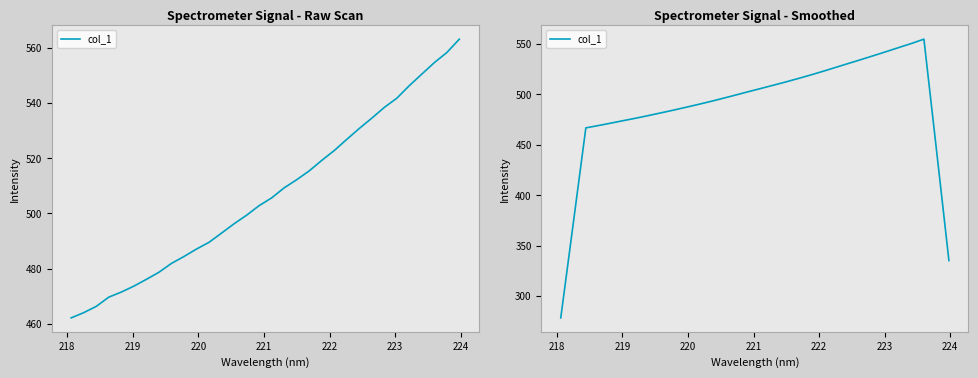

How many distinct data groups are displayed?

1